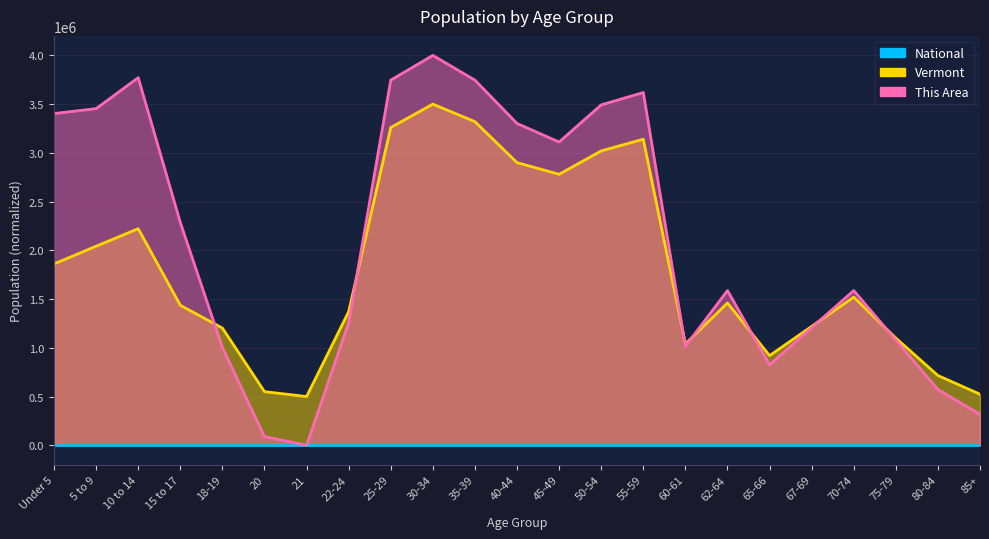

The value of This Area at 18-19 is 1737675.4. True or false?

False